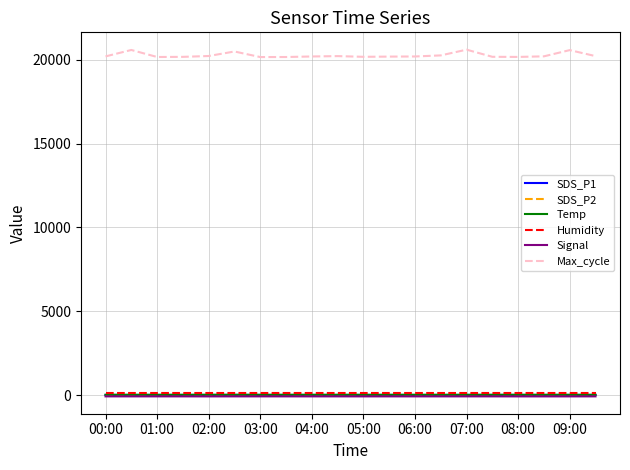

What is the sum of all SDS_P1 values?

79.0